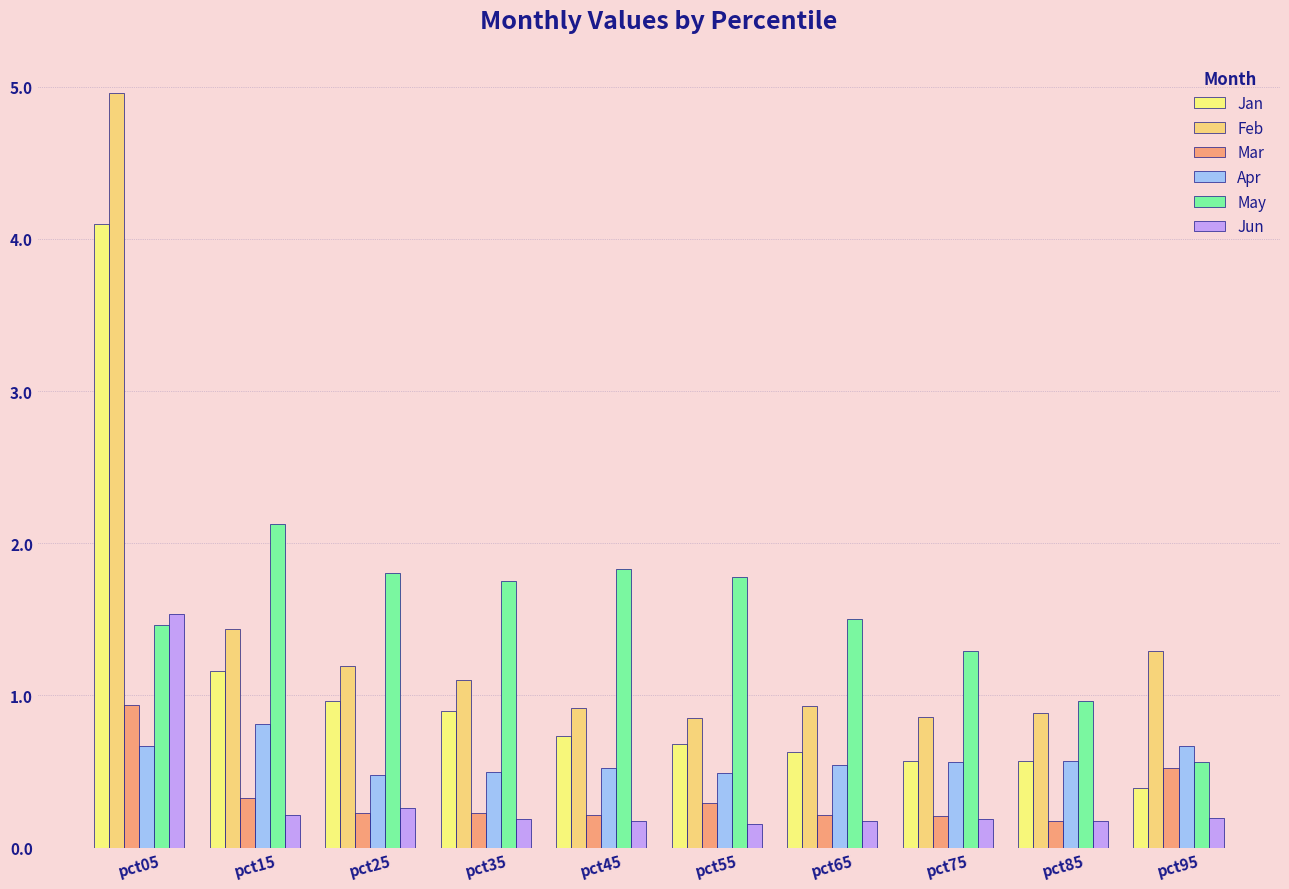

How many bars are there in each group?

6